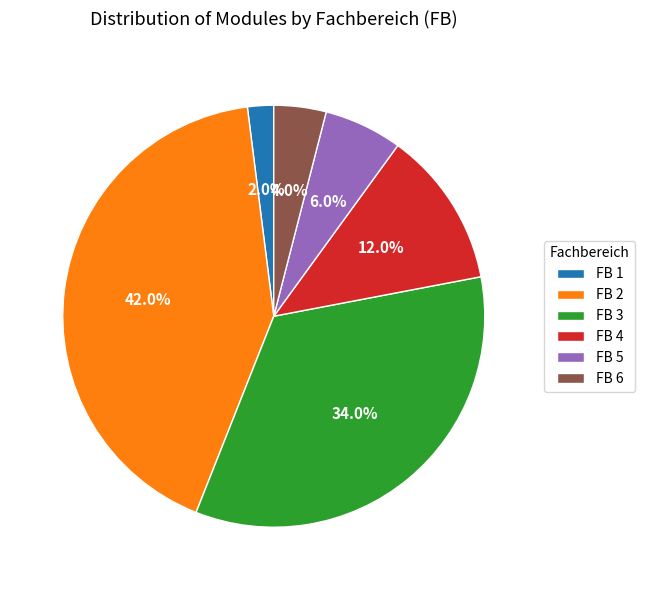

Does FB 6 represent more than half of the total?

No